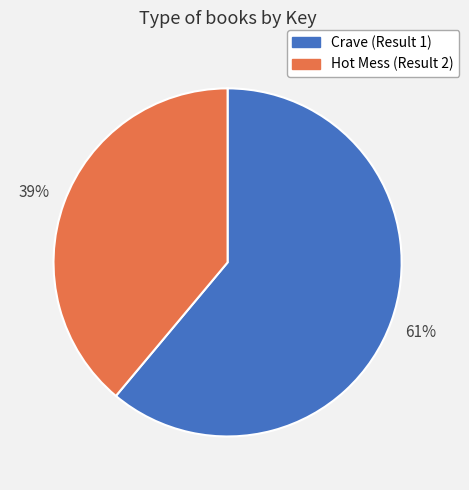

Between Hot Mess and Crave, which is larger?

Crave